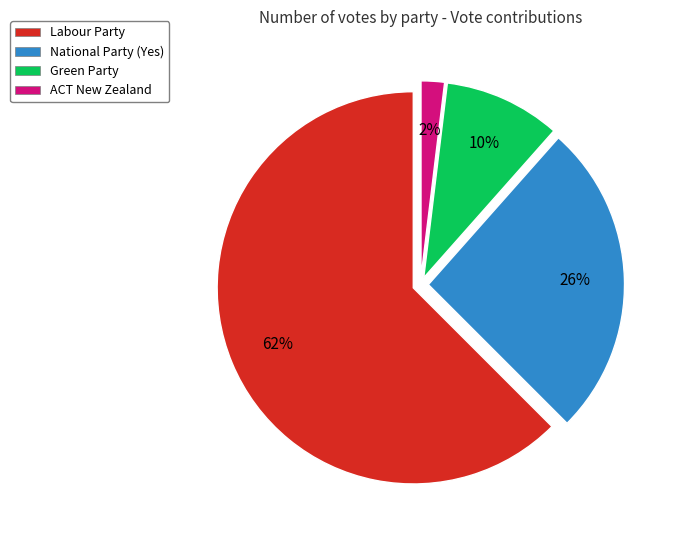

Which category has the smallest portion of the pie?

ACT New Zealand